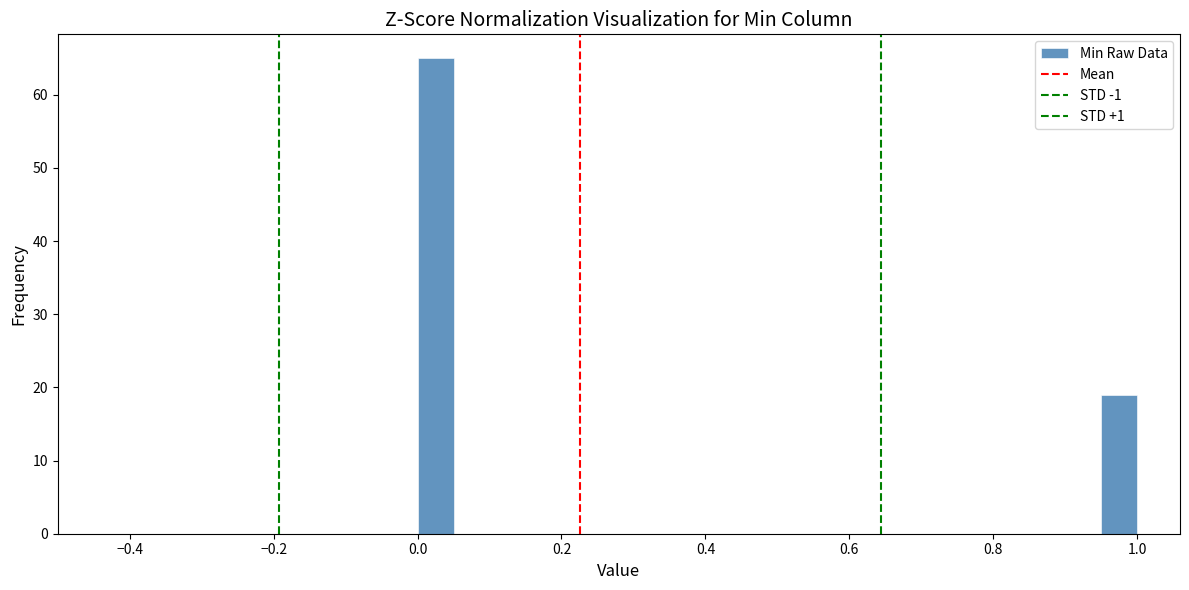

Read against the x-axis, roughly where is the centre of the tallest bar?

0.02